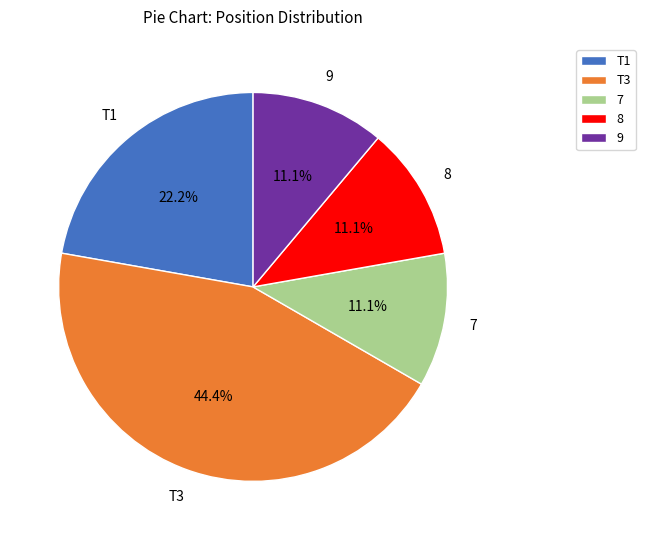

To the nearest percent, what is the difference between the T3 and T1 slice percentages?

22%